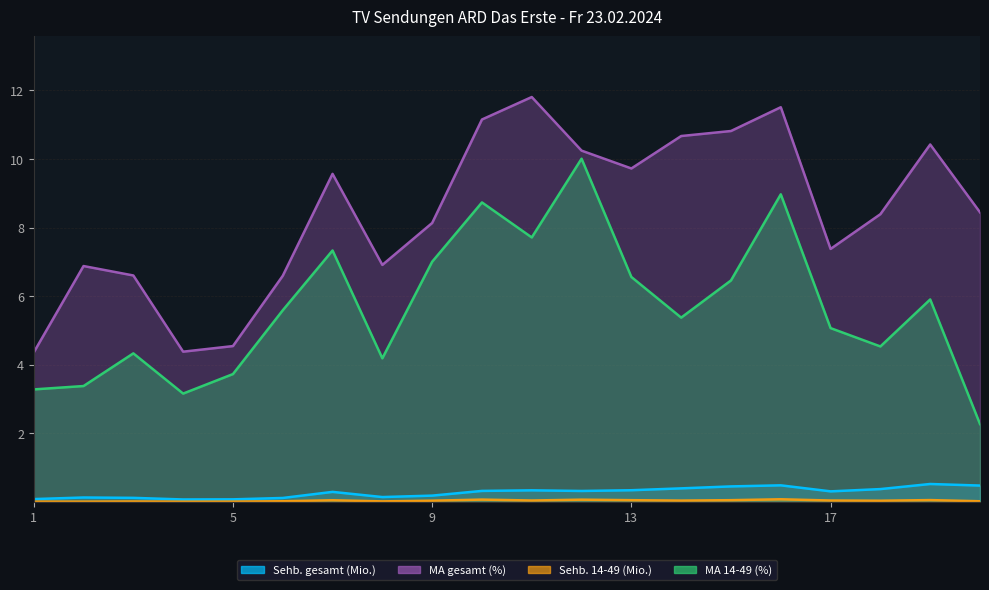

Does the chart have visible grid lines?

Yes